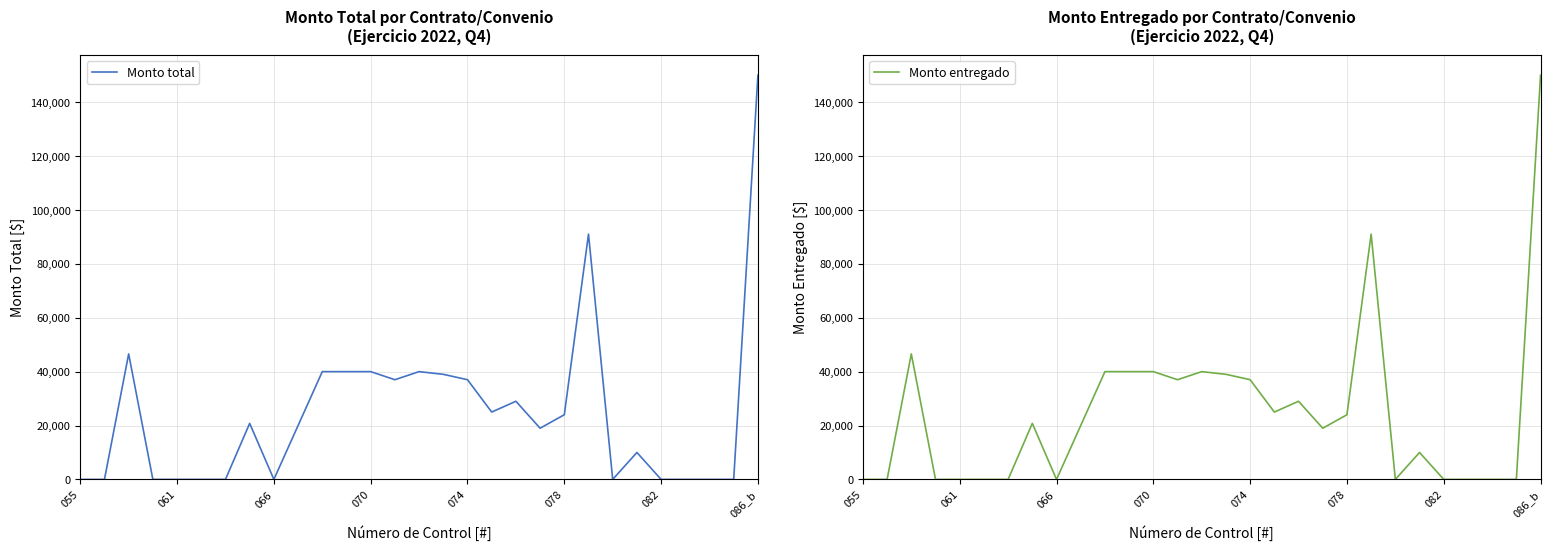

What is the maximum value for Monto total?

150000.0